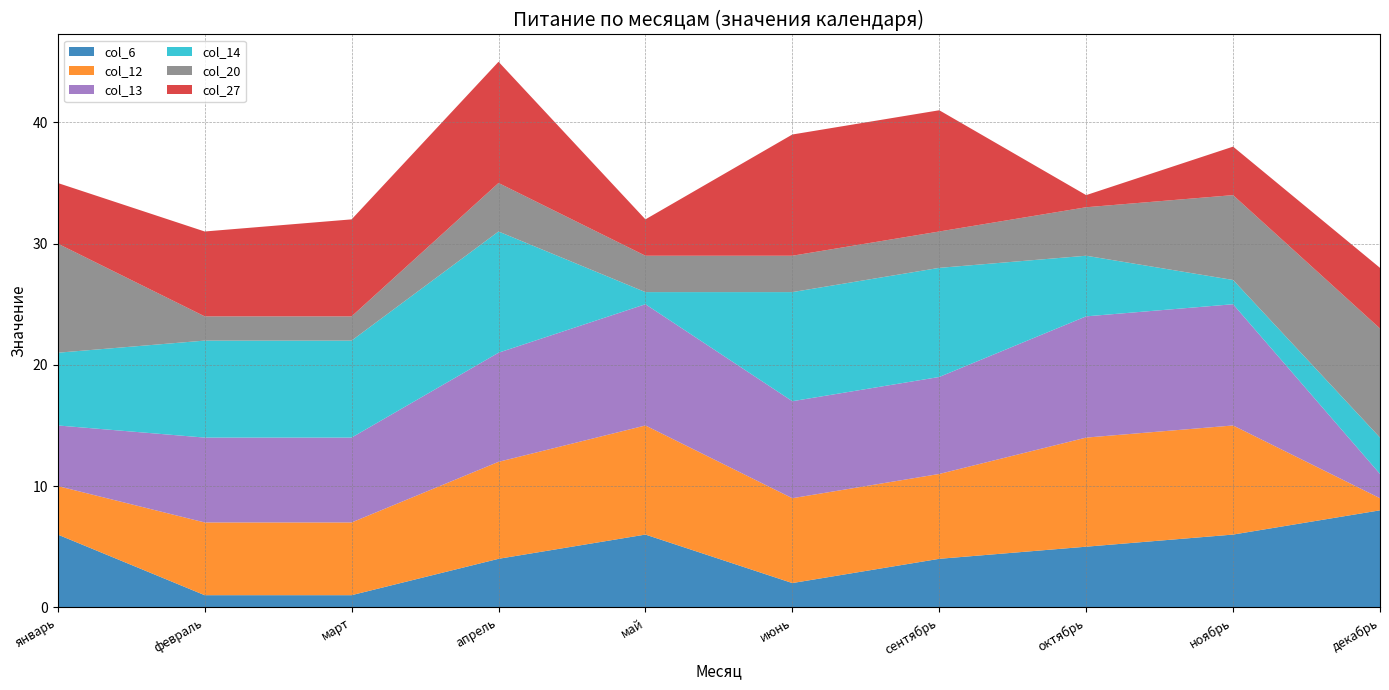

Reading right to left, what are all the values shown in this chart?

col_6: декабрь=8	ноябрь=6	октябрь=5	сентябрь=4	июнь=2	май=6	апрель=4	март=1	февраль=1	январь=6
col_12: декабрь=1	ноябрь=9	октябрь=9	сентябрь=7	июнь=7	май=9	апрель=8	март=6	февраль=6	январь=4
col_13: декабрь=2	ноябрь=10	октябрь=10	сентябрь=8	июнь=8	май=10	апрель=9	март=7	февраль=7	январь=5
col_14: декабрь=3	ноябрь=2	октябрь=5	сентябрь=9	июнь=9	май=1	апрель=10	март=8	февраль=8	январь=6
col_20: декабрь=9	ноябрь=7	октябрь=4	сентябрь=3	июнь=3	май=3	апрель=4	март=2	февраль=2	январь=9
col_27: декабрь=5	ноябрь=4	октябрь=1	сентябрь=10	июнь=10	май=3	апрель=10	март=8	февраль=7	январь=5